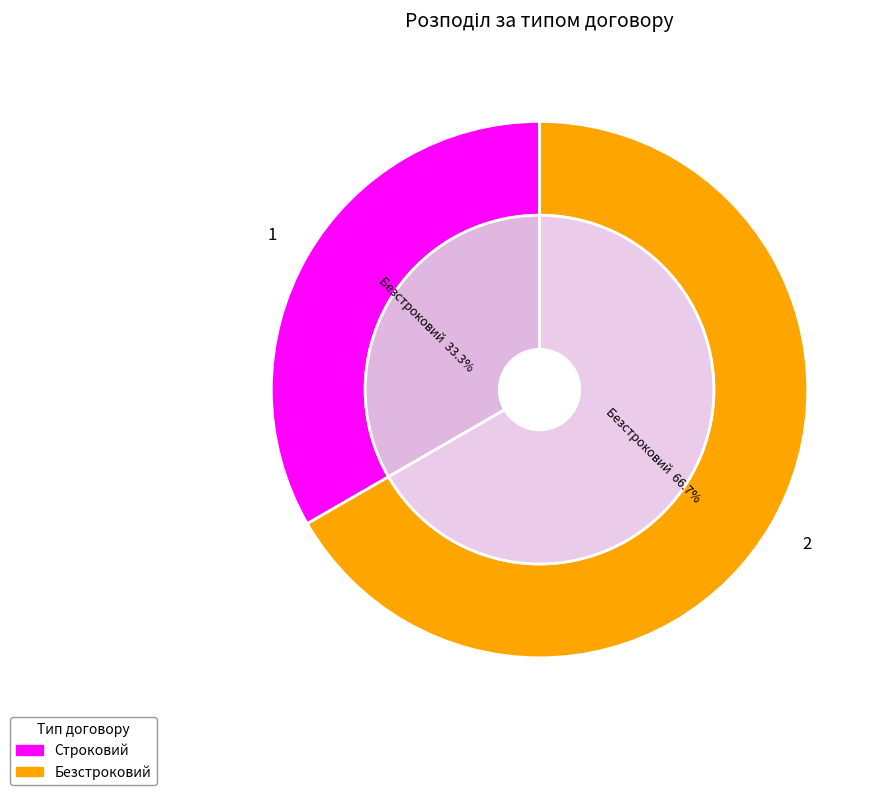

Rank the categories by value from highest to lowest.

Безстроковий, Строковий